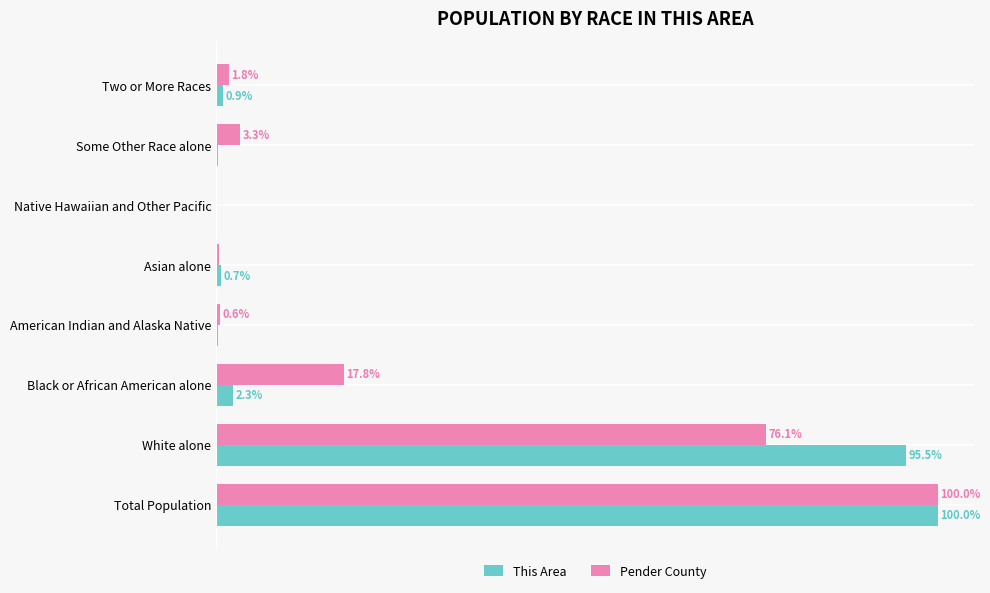

Is the value of This Area at Asian alone greater than the value of Pender County at Black or African American alone?

No